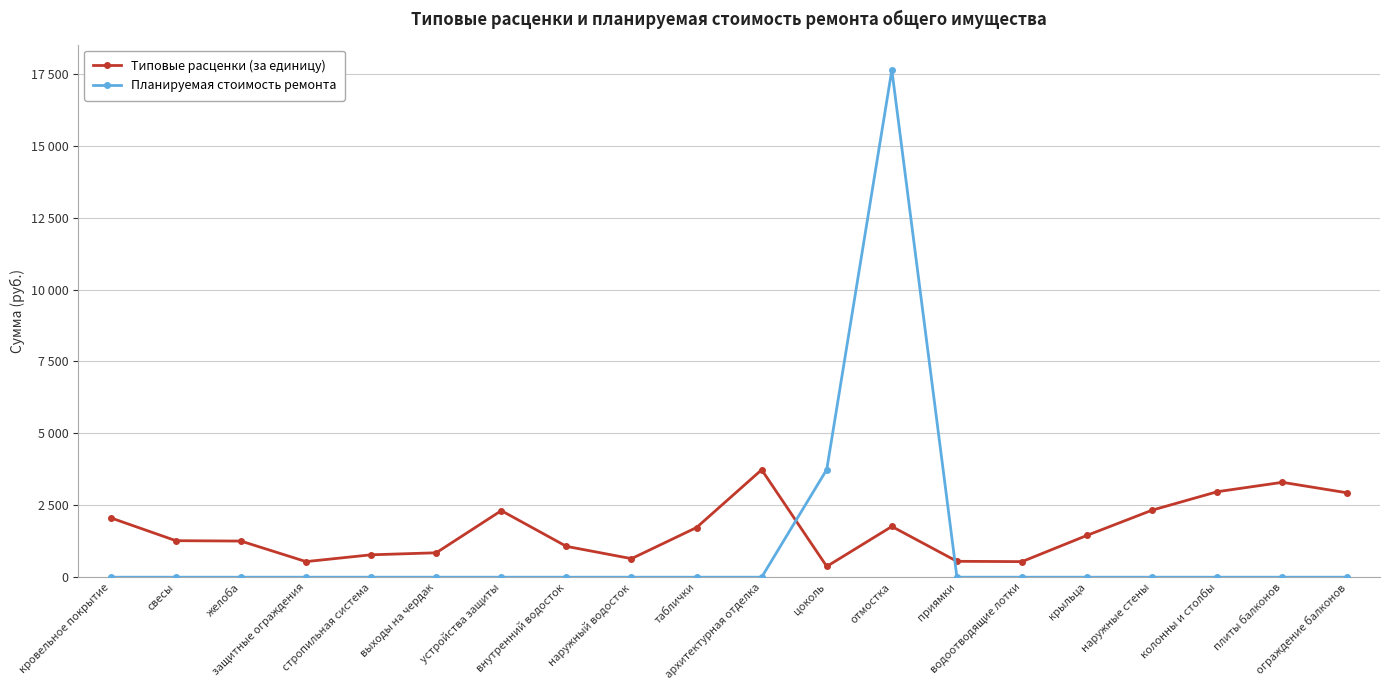

True or false: Типовые расценки (за единицу) has a value of 1072.5 at внутренний водосток.

True